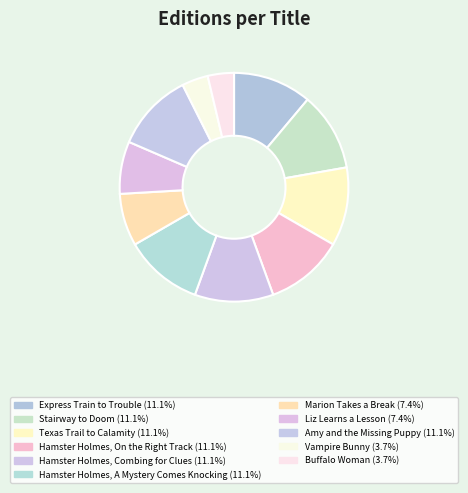

Rank the categories by value from highest to lowest.

Express Train to Trouble, Stairway to Doom, Texas Trail to Calamity, Hamster Holmes, On the Right Track, Hamster Holmes, Combing for Clues, Hamster Holmes, A Mystery Comes Knocking, Amy and the Missing Puppy, Marion Takes a Break, Liz Learns a Lesson, Vampire Bunny, Buffalo Woman